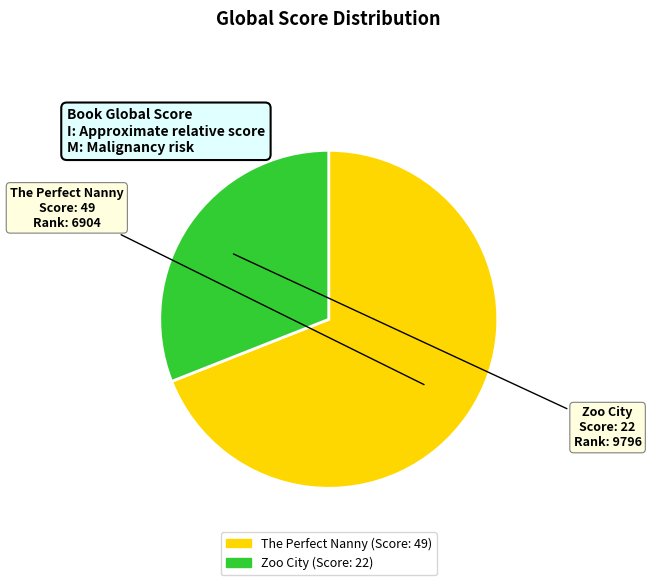

Count the number of slices in the pie.

2